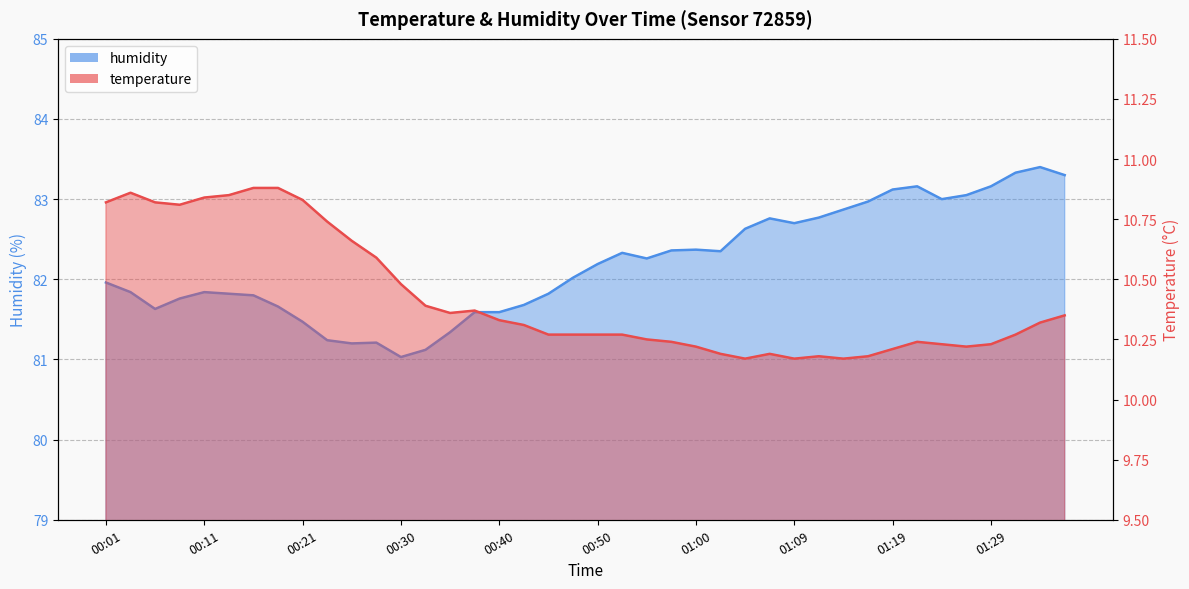

In temperature, how many points are lower than both neighbors (excluding endpoints)?

6